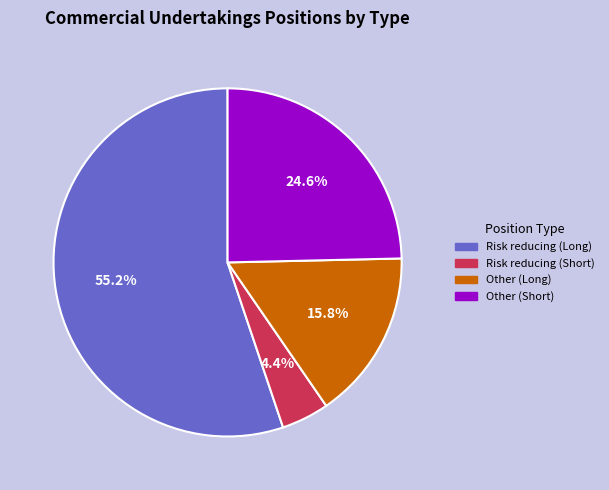

To the nearest percent, what is the average slice percentage?

25%